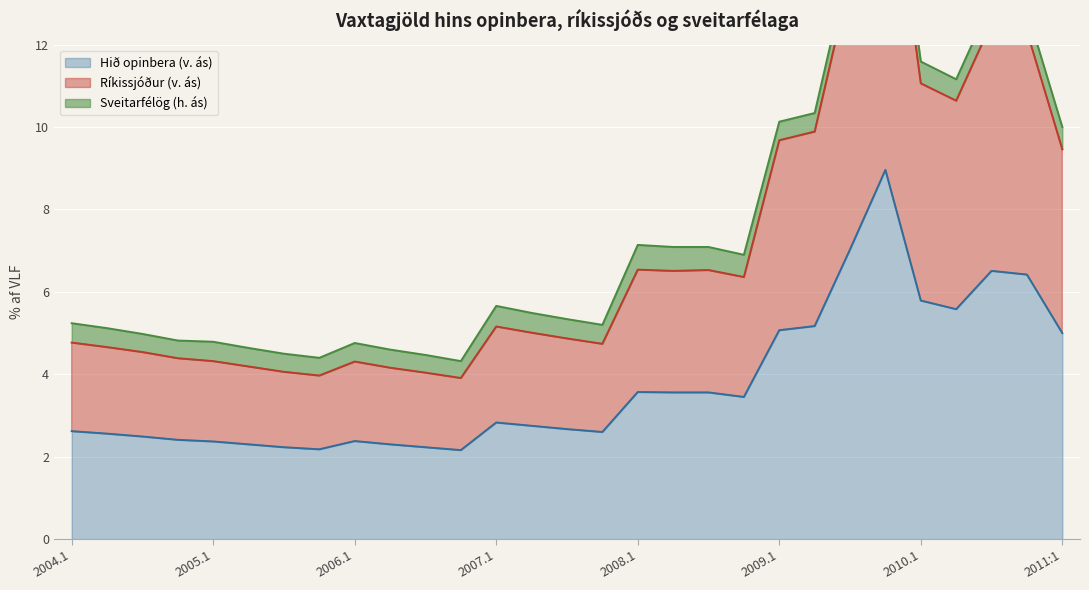

What is the difference between the highest and lowest values at 2006.4?

1.8